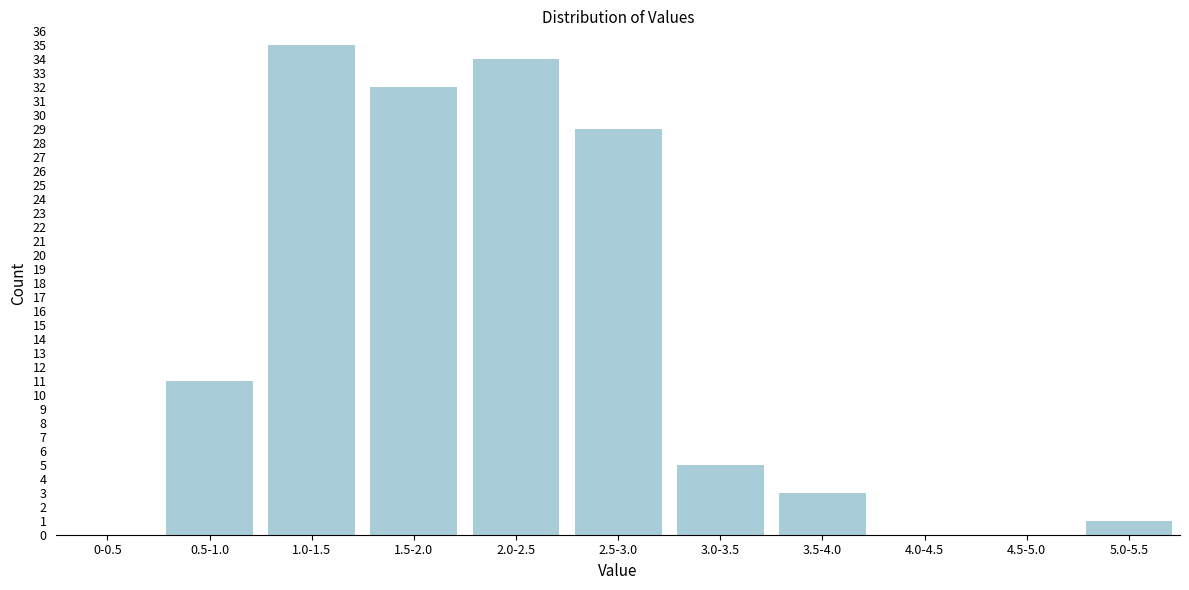

Reading right to left, list all the values displayed in this chart.

5.0-5.5=1	4.5-5.0=0	4.0-4.5=0	3.5-4.0=3	3.0-3.5=5	2.5-3.0=29	2.0-2.5=34	1.5-2.0=32	1.0-1.5=35	0.5-1.0=11	0-0.5=0